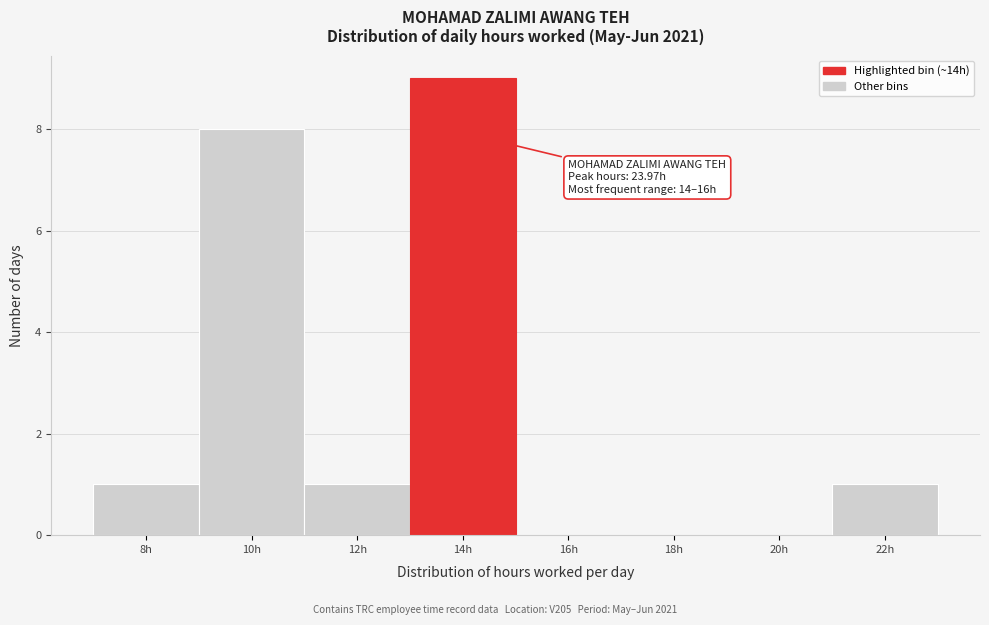

Reading left to right, list all the values displayed in this chart.

8h=1	10h=8	12h=1	14h=9	16h=0	18h=0	20h=0	22h=1